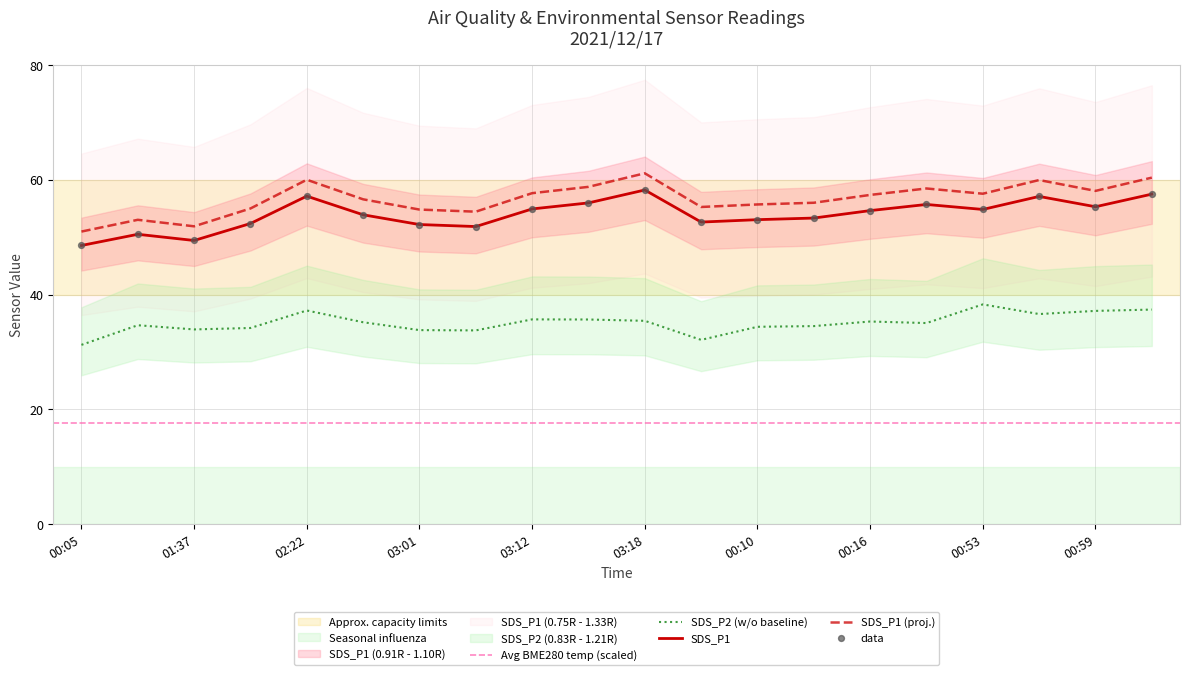

Is the value of SDS_P2 at 03:01 greater than the value of SDS_P1 at 00:56?

No